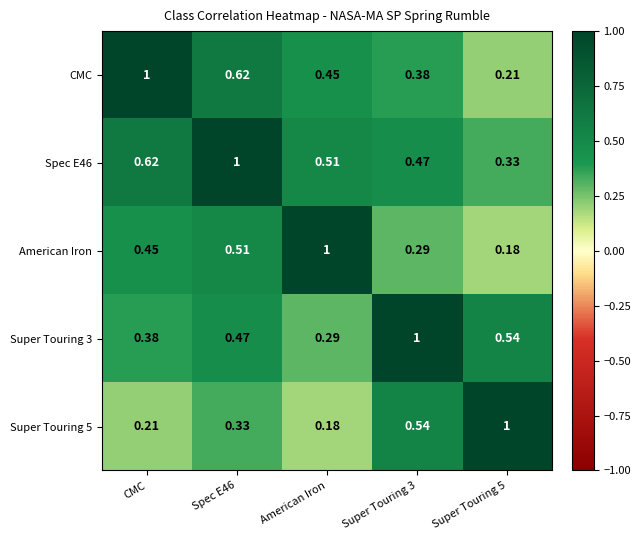

At how many categories does at least one series exceed 0?

5